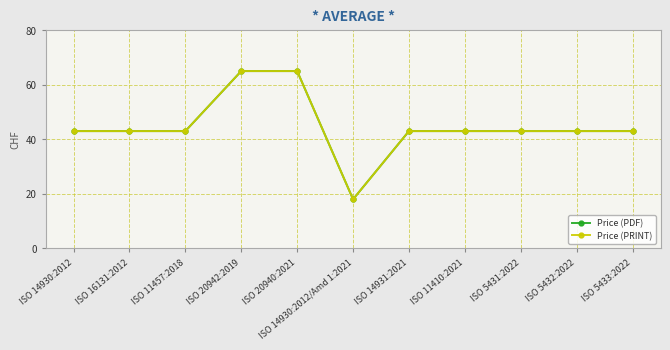

Does the chart have visible grid lines?

Yes